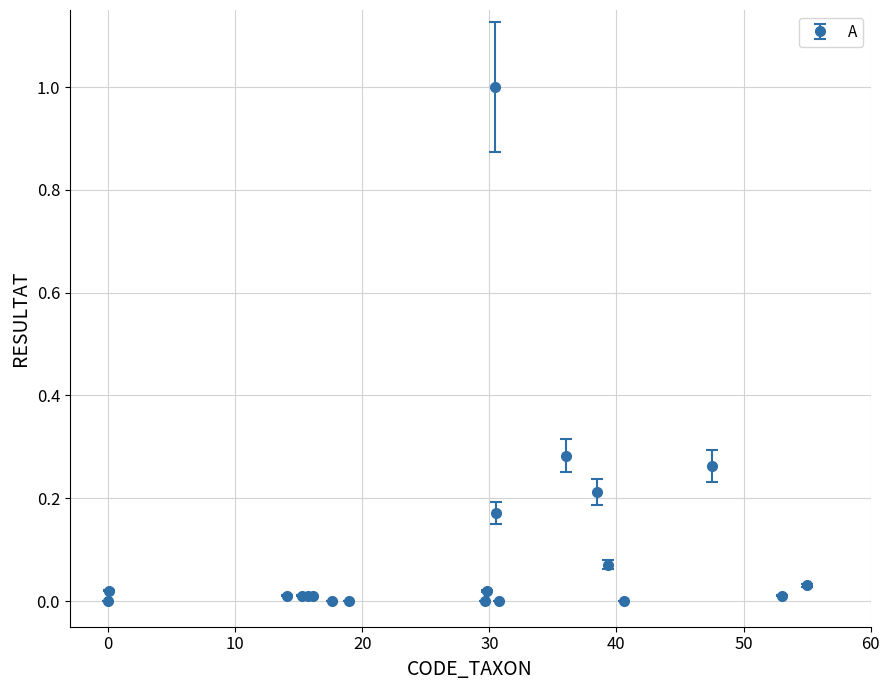

What is the maximum value shown in the chart?

1.0